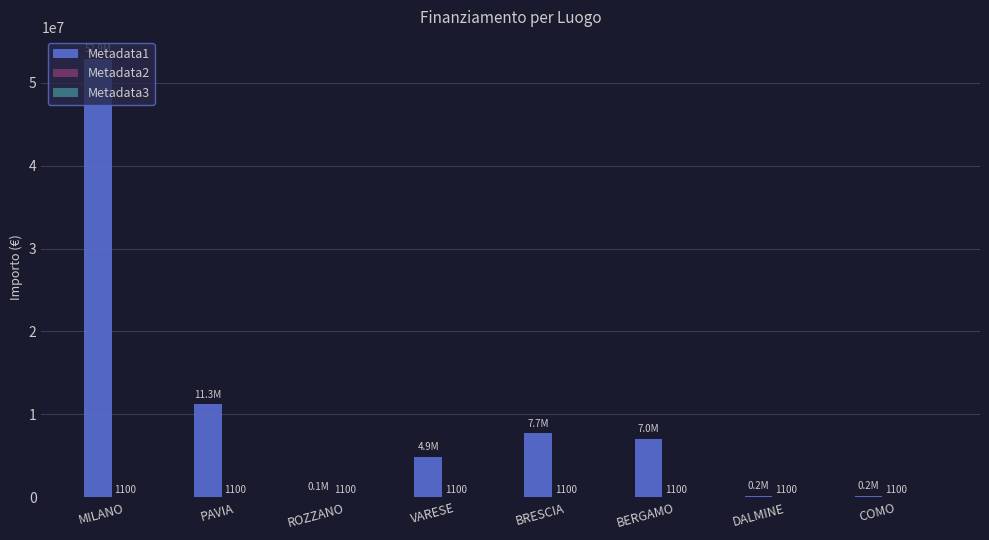

The Metadata1 series shows 4904601.6 at VARESE. True or false?

True